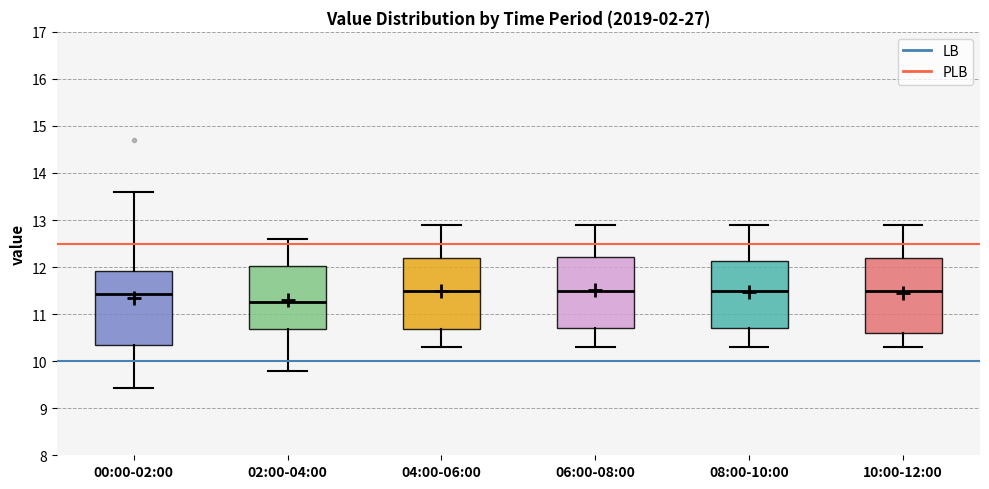

Reading left to right, read every box against the y-axis: the position of its median line, the range the box covers, and the ends of its whiskers. The values are not printed on the chart, so give them approximately, as read against the axis.

00:00-02:00: median 11.4, box 10.4 to 11.9, whiskers 9.4 to 13.6
02:00-04:00: median 11.3, box 10.7 to 12.0, whiskers 9.8 to 12.6
04:00-06:00: median 11.5, box 10.7 to 12.2, whiskers 10.3 to 12.9
06:00-08:00: median 11.5, box 10.7 to 12.2, whiskers 10.3 to 12.9
08:00-10:00: median 11.5, box 10.7 to 12.1, whiskers 10.3 to 12.9
10:00-12:00: median 11.5, box 10.6 to 12.2, whiskers 10.3 to 12.9